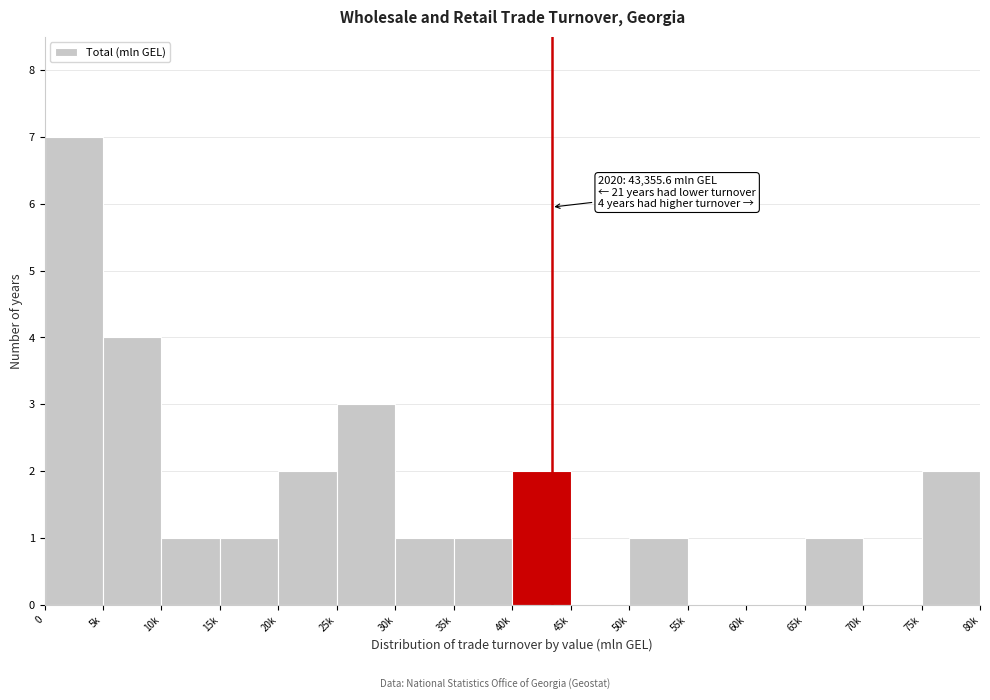

Reading left to right, what are all the values shown in this chart?

0=7	5k=4	10k=1	15k=1	20k=2	25k=3	30k=1	35k=1	40k=2	45k=0	50k=1	55k=0	60k=0	65k=1	70k=0	75k=2